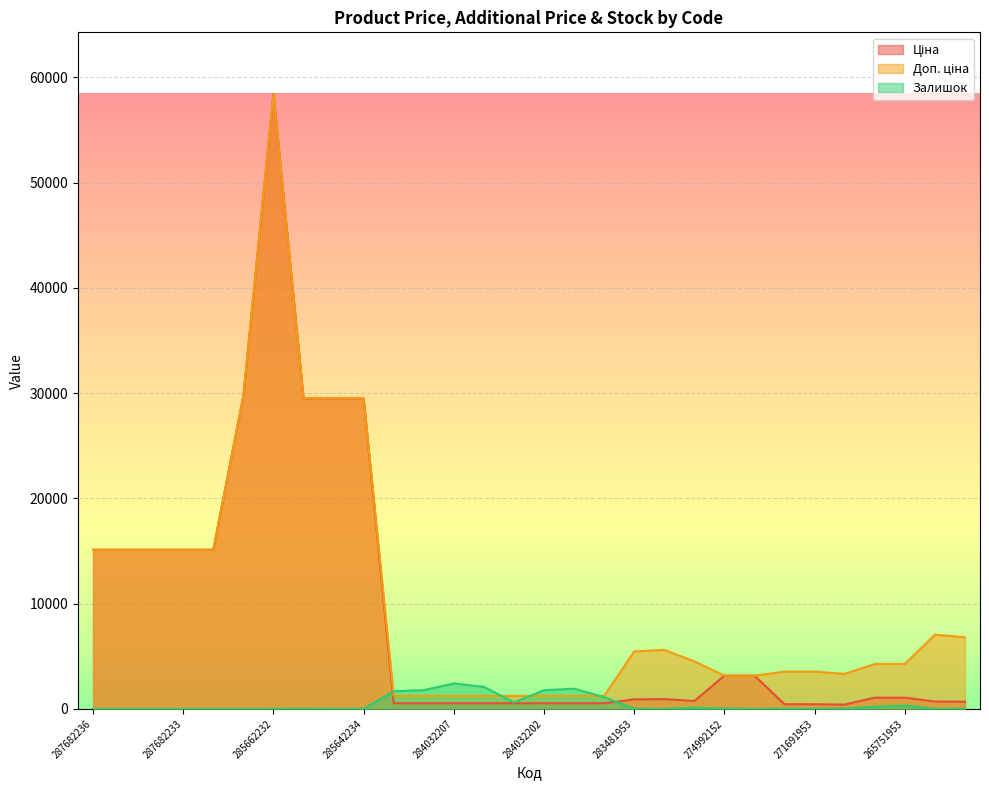

Which category has the lowest value in the Залишок series?

287682236